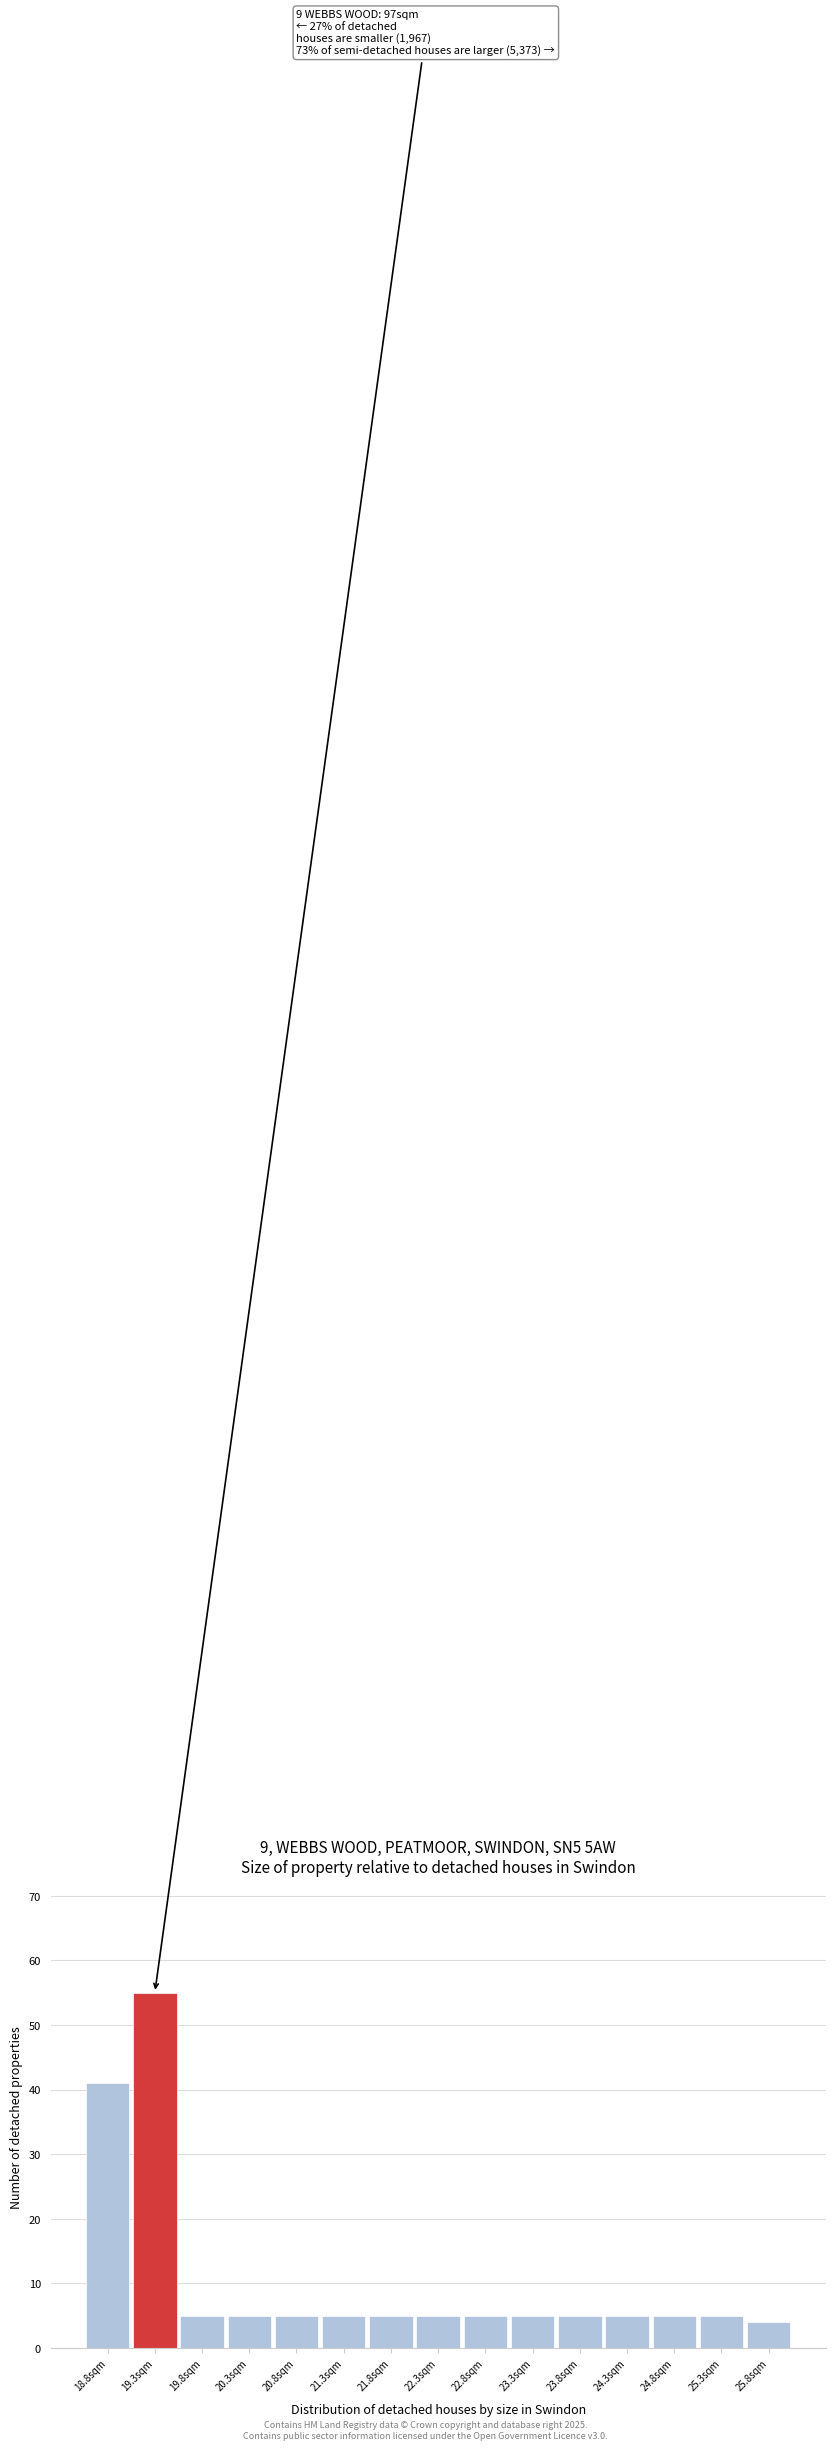

Which range on the x-axis has the tallest bar?

19.05 to 19.55